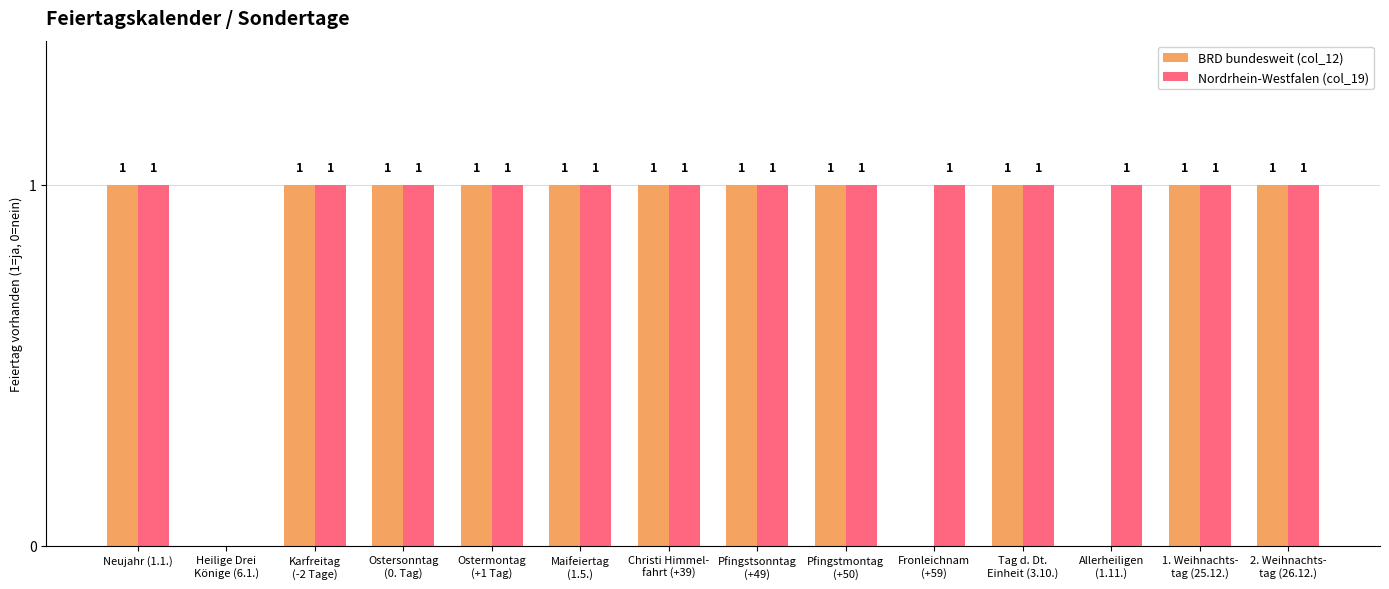

Which series has the largest total across all categories?

Nordrhein-Westfalen (col_19)